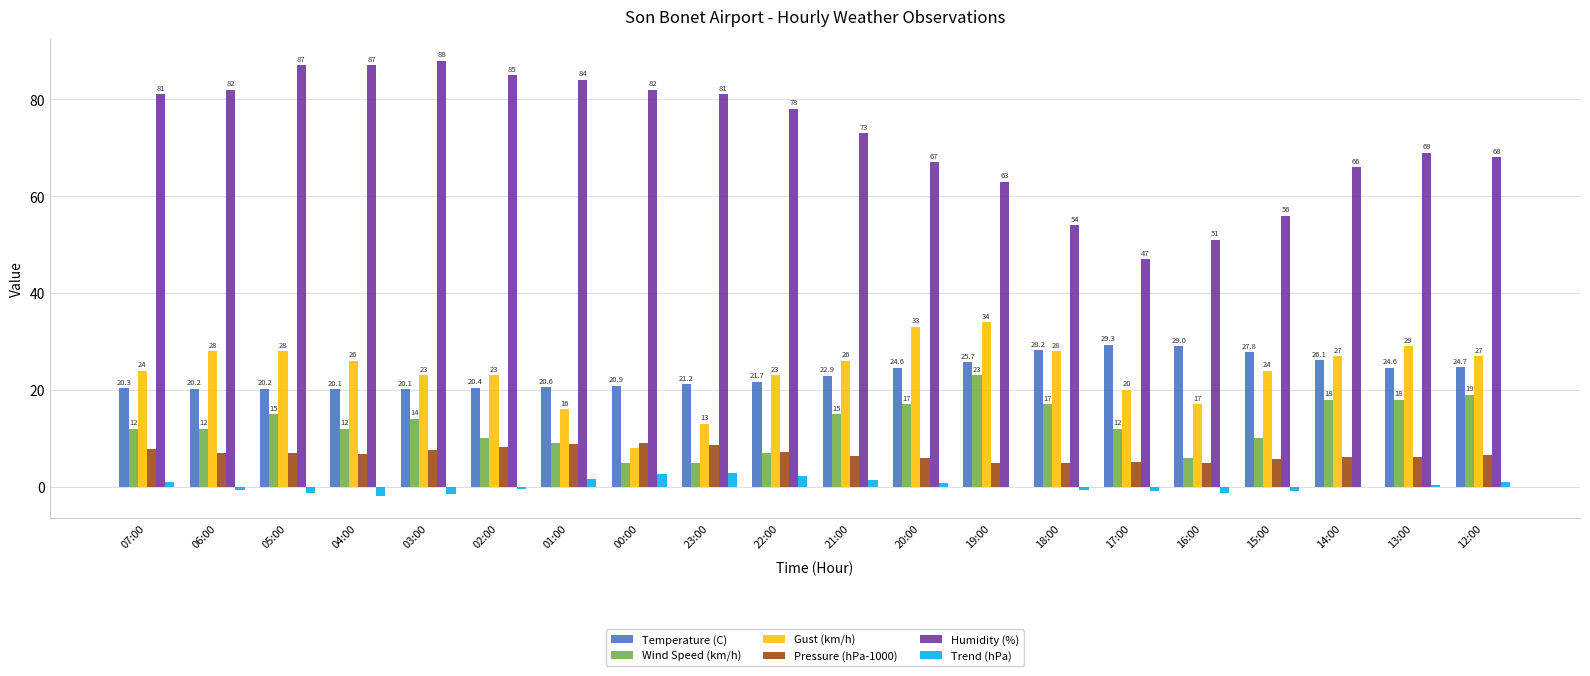

Read the Pressure (hPa-1000) value at 05:00.

6.9